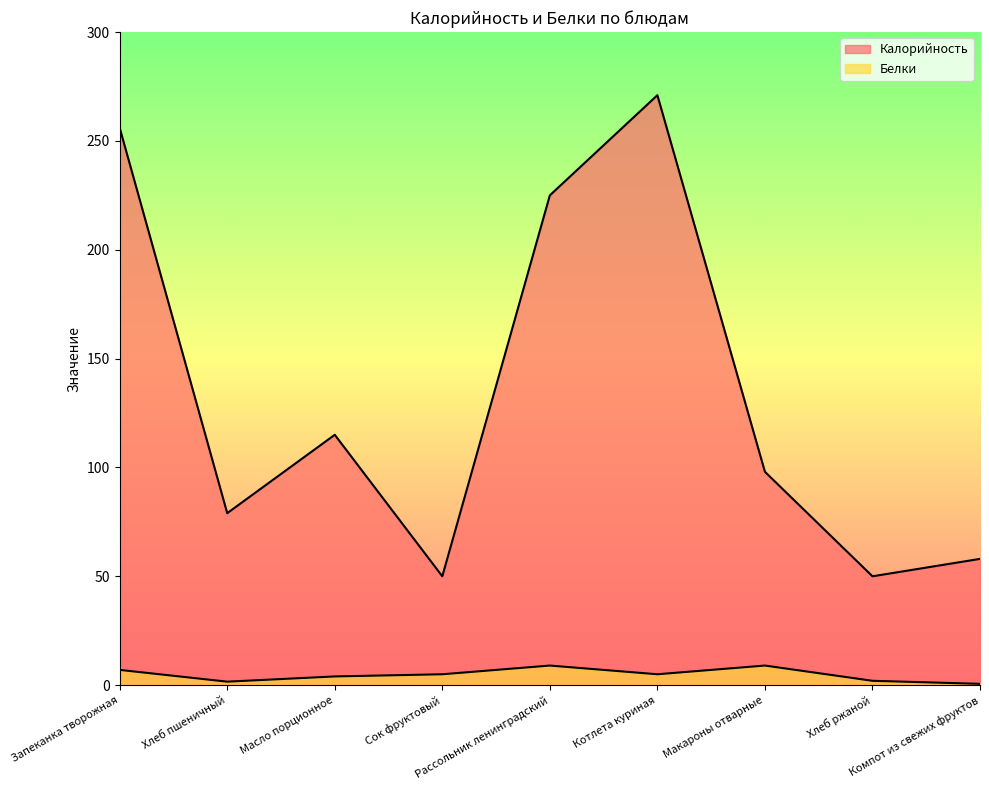

Between Масло порционное and Компот из свежих фруктов, which series saw the biggest shift?

Калорийность